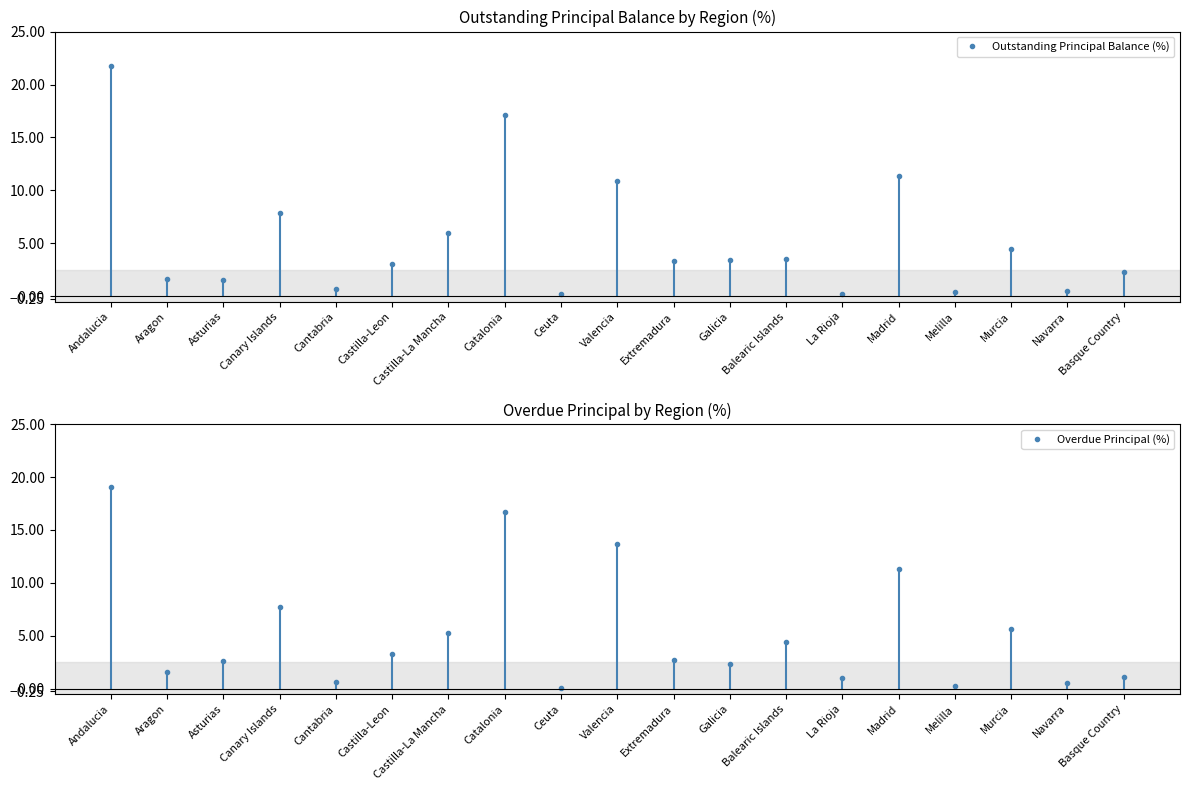

How many lines are shown in the chart?

2